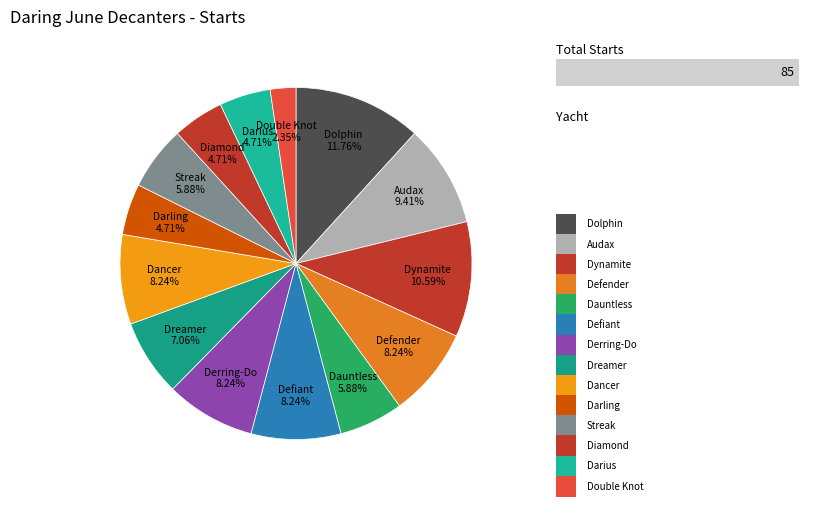

To the nearest percent, what percentage of the pie is Darius?

5%